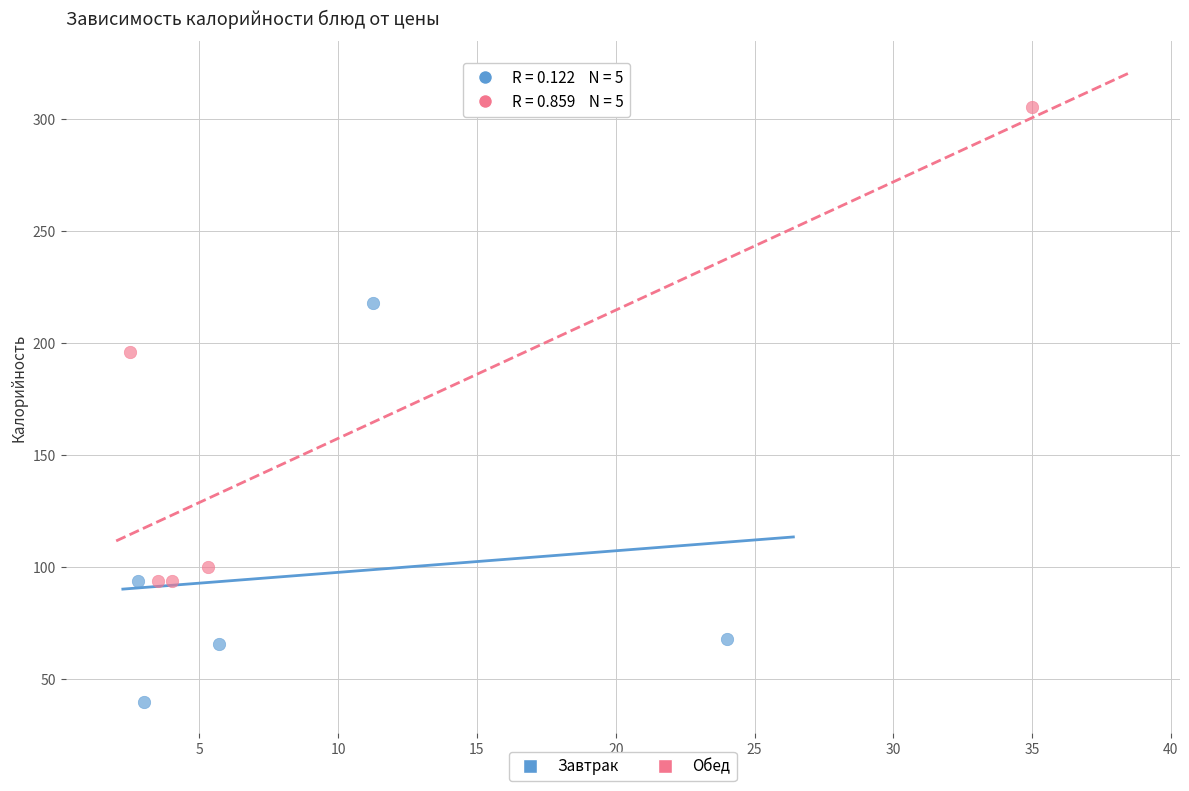

Which series reaches the minimum Y coordinate?

Завтрак